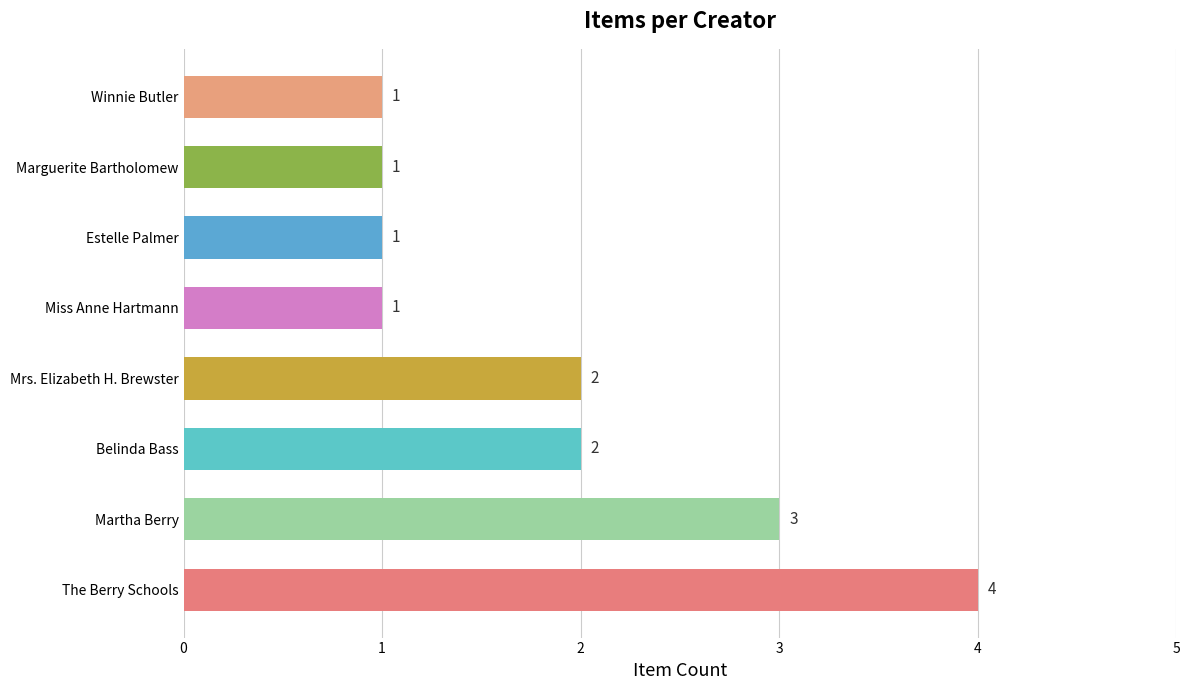

Count the number of data series in this chart.

1